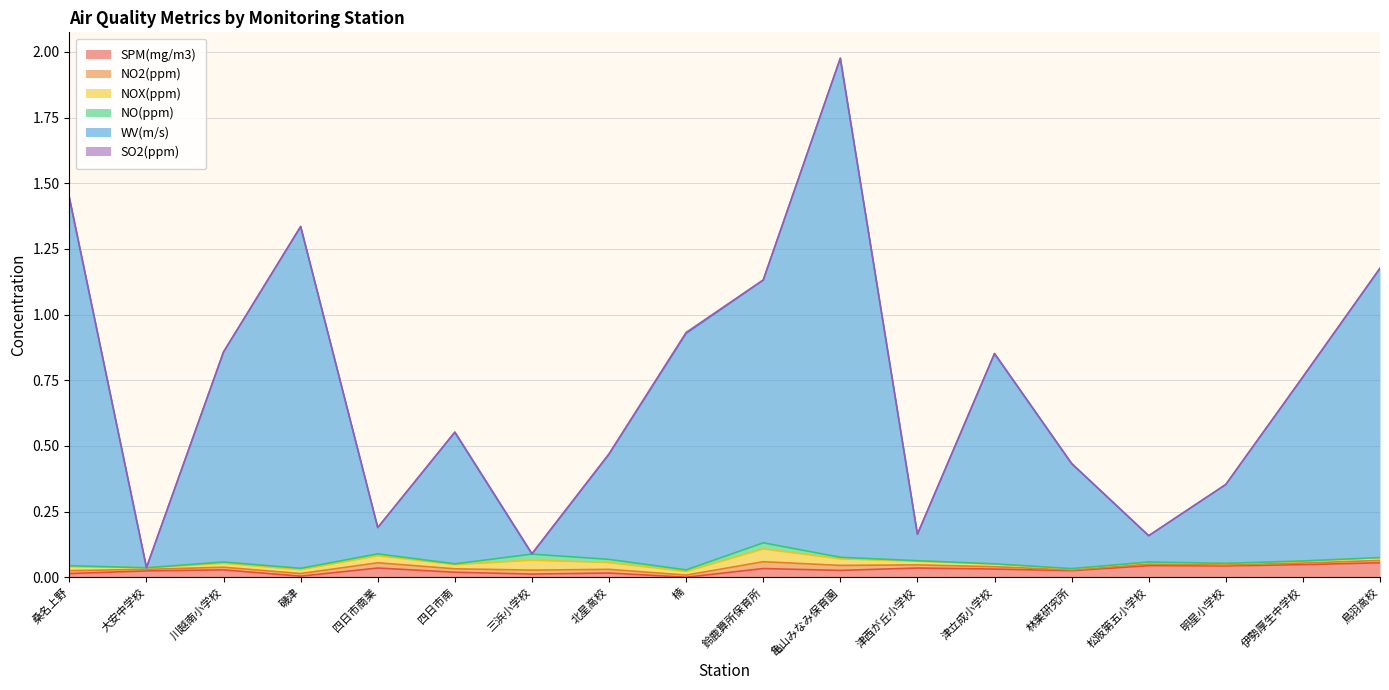

Which has a higher value, 四日市商業 or 三浜小学校?

四日市商業